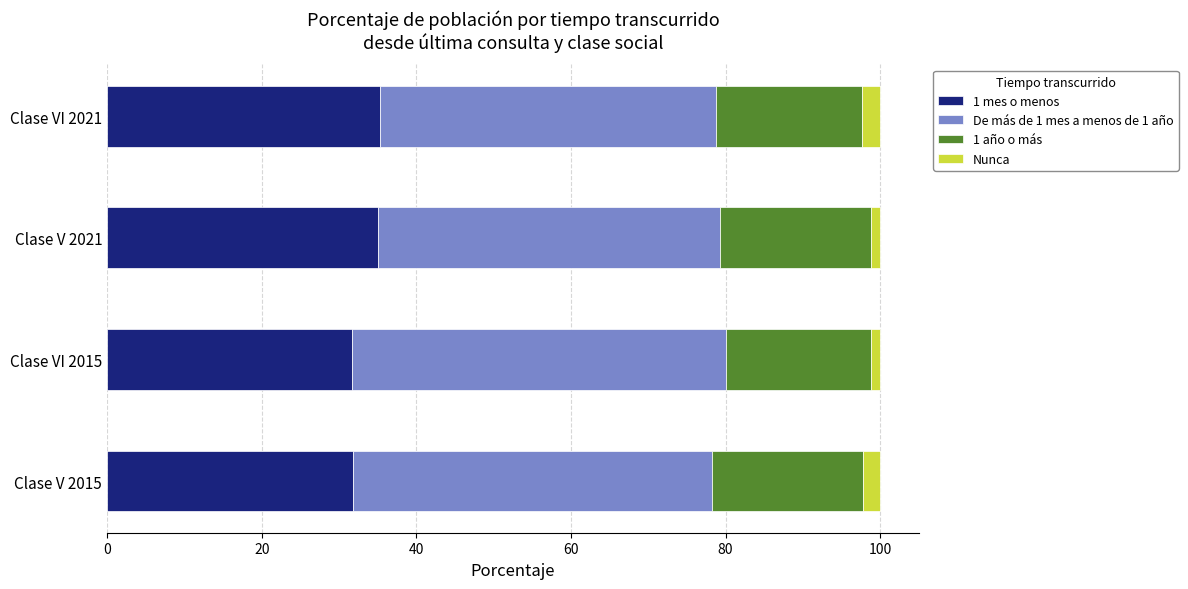

What is the lowest value of the 1 mes o menos series?

31.6